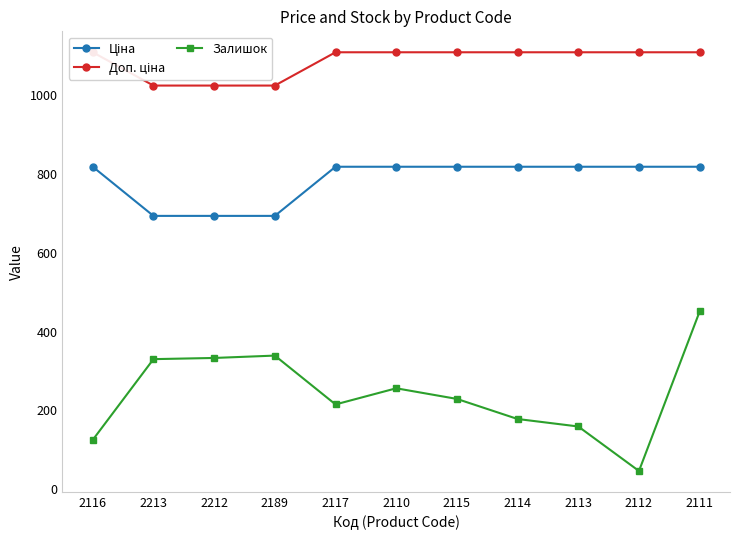

What is the total value across all series at 2113?

2086.7